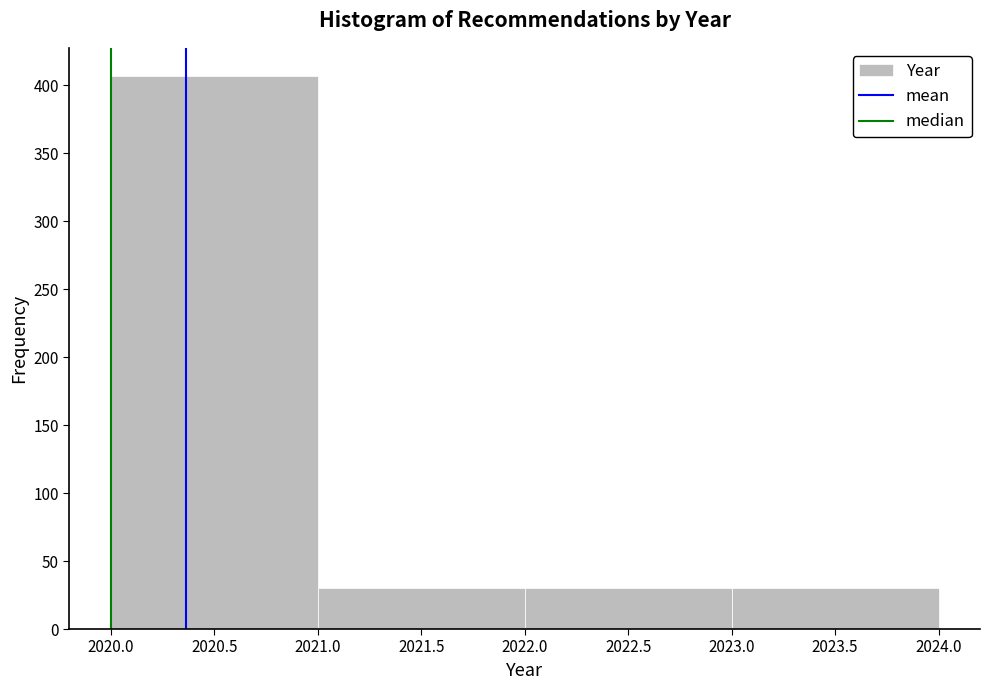

Reading left to right, list every bar in this chart as the range it spans on the x-axis followed by its height. The values are not printed on the chart, so give them approximately, as read against the axis.

2020.0 to 2021.0: 405
2021.0 to 2022.0: 30
2022.0 to 2023.0: 30
2023.0 to 2024.0: 30